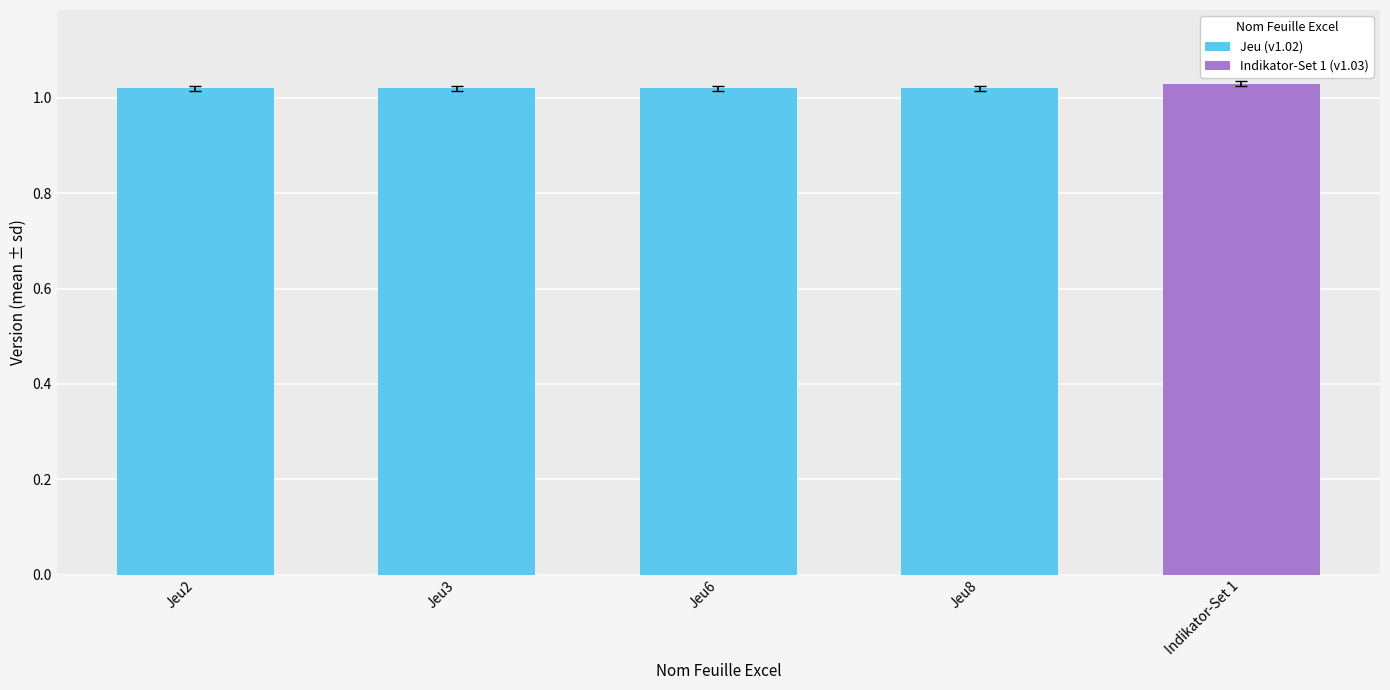

The chart shows a value of 0.6 at Indikator-Set 1. True or false?

False